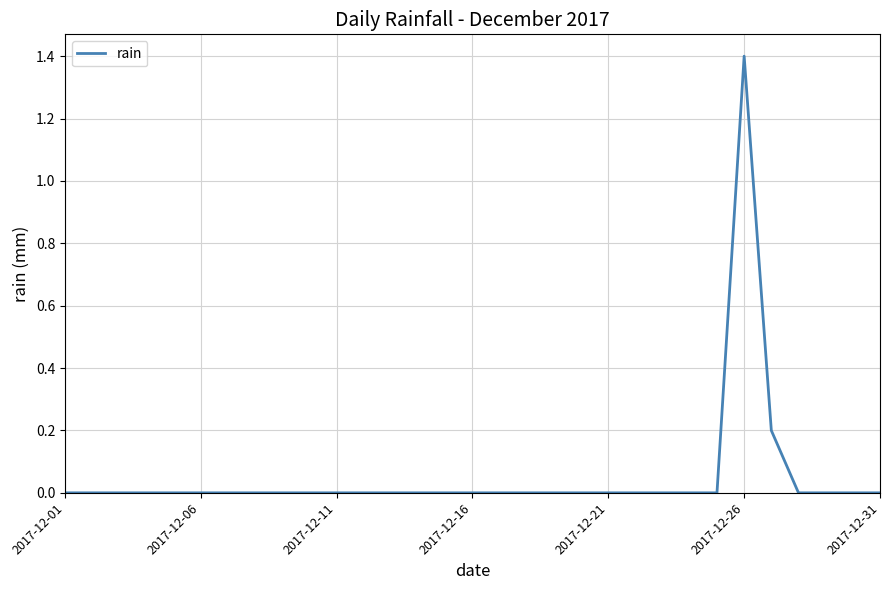

What is the difference between the maximum and minimum values?

1.4